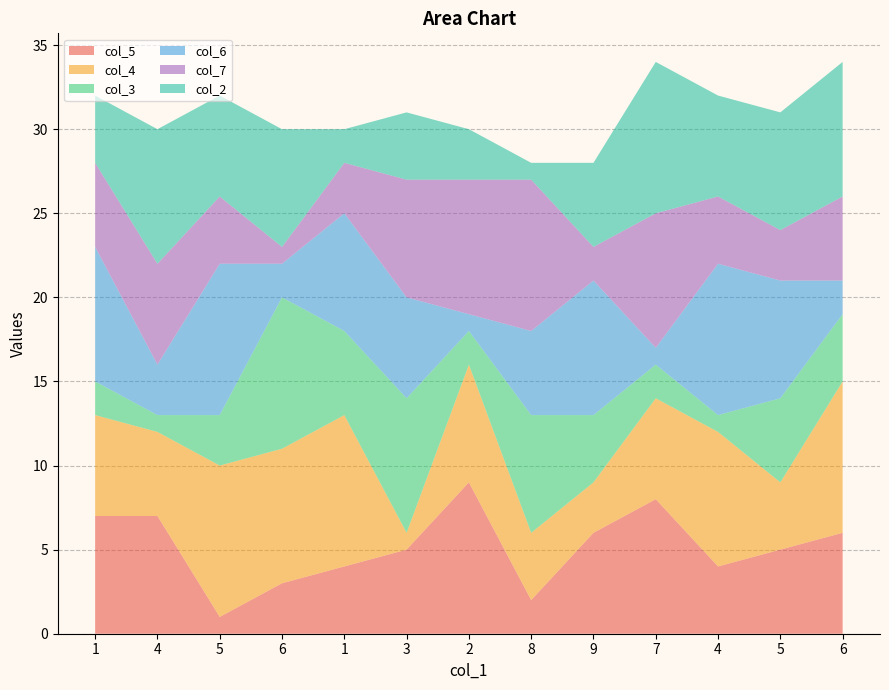

Reading left to right, extract all data points from this chart.

col_5: 1=7	4=7	5=1	6=3	1=4	3=5	2=9	8=2	9=6	7=8	4=4	5=5	6=6
col_4: 1=6	4=5	5=9	6=8	1=9	3=1	2=7	8=4	9=3	7=6	4=8	5=4	6=9
col_3: 1=2	4=1	5=3	6=9	1=5	3=8	2=2	8=7	9=4	7=2	4=1	5=5	6=4
col_6: 1=8	4=3	5=9	6=2	1=7	3=6	2=1	8=5	9=8	7=1	4=9	5=7	6=2
col_7: 1=5	4=6	5=4	6=1	1=3	3=7	2=8	8=9	9=2	7=8	4=4	5=3	6=5
col_2: 1=4	4=8	5=6	6=7	1=2	3=4	2=3	8=1	9=5	7=9	4=6	5=7	6=8